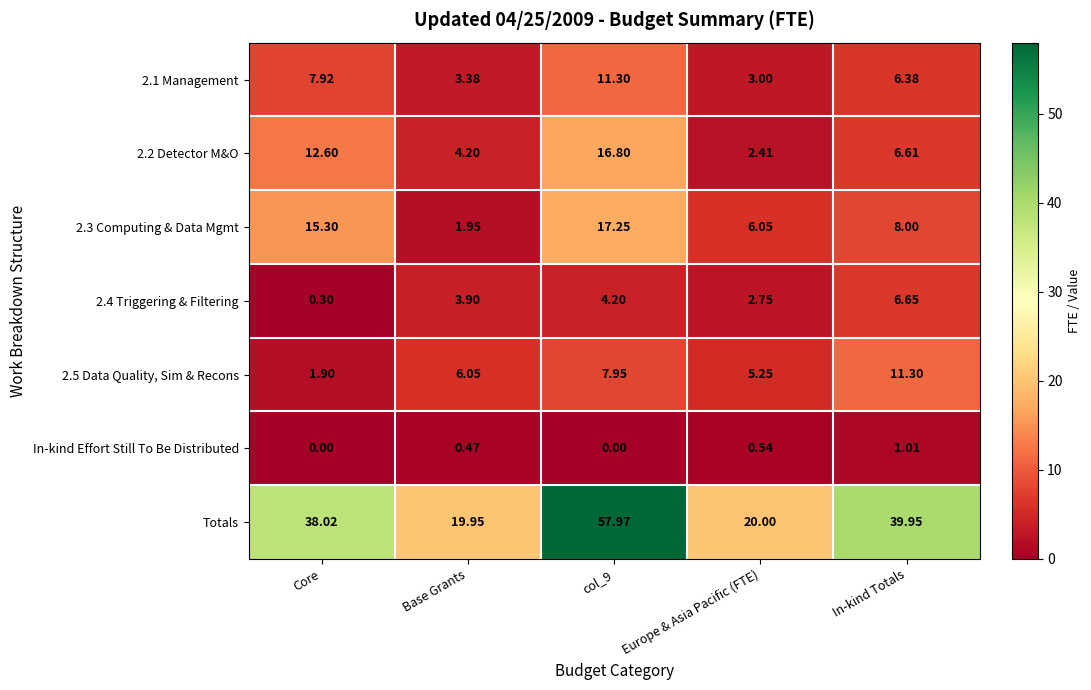

Where is 2.1 Management nearest to the value 7?

In-kind Totals